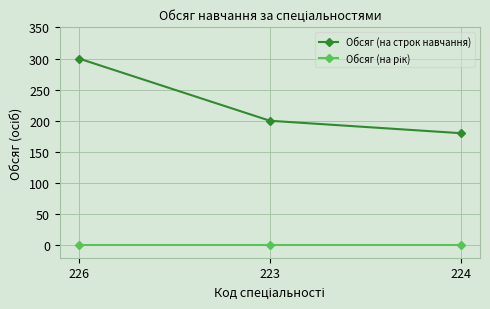

What is the approximate value of Обсяг (на строк навчання) at 223?

200